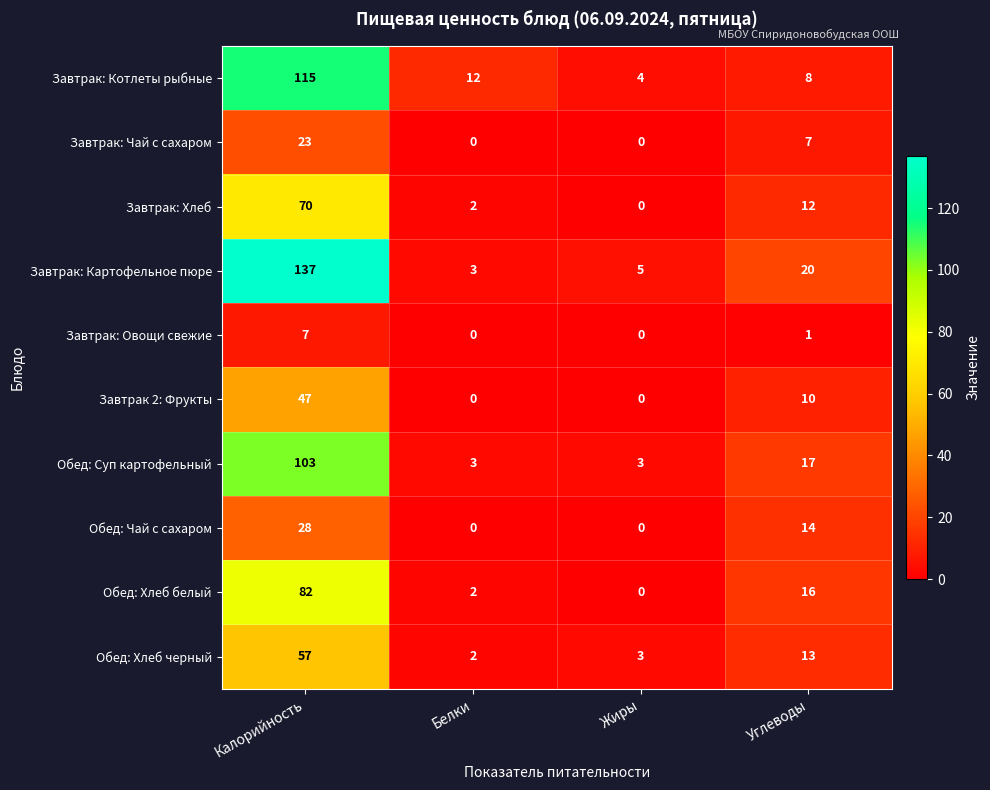

Count the number of data series in this chart.

10